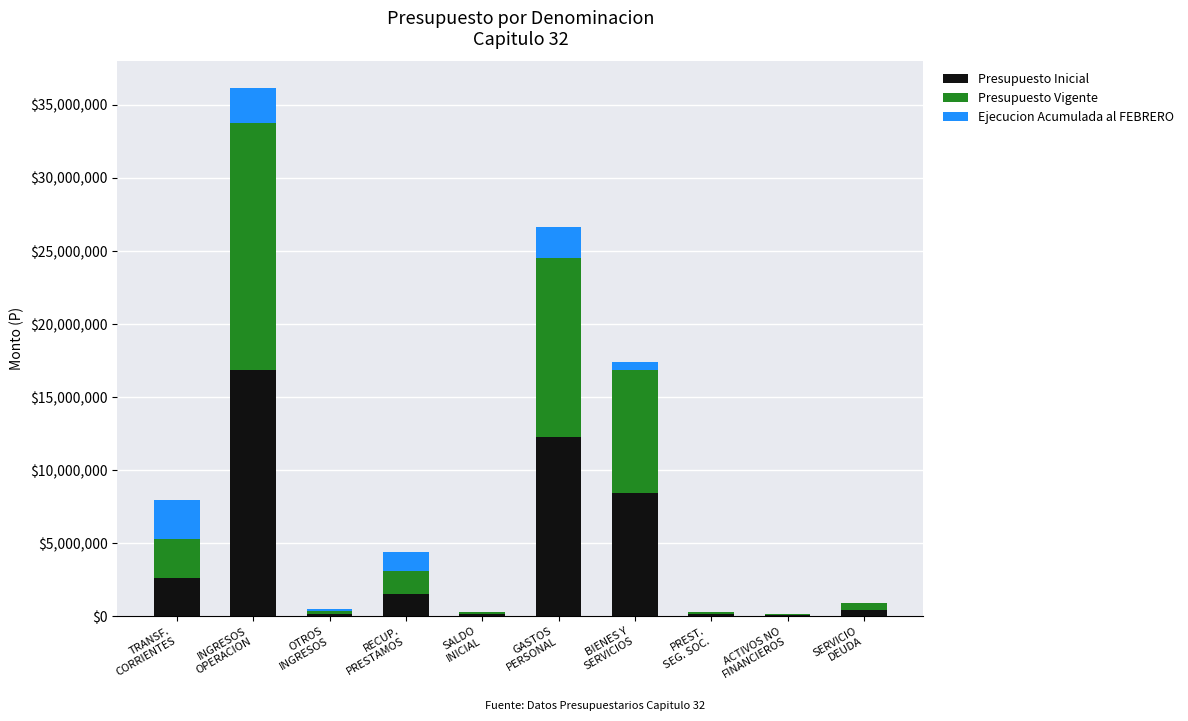

What is the highest value of the Presupuesto Inicial series?

16873154